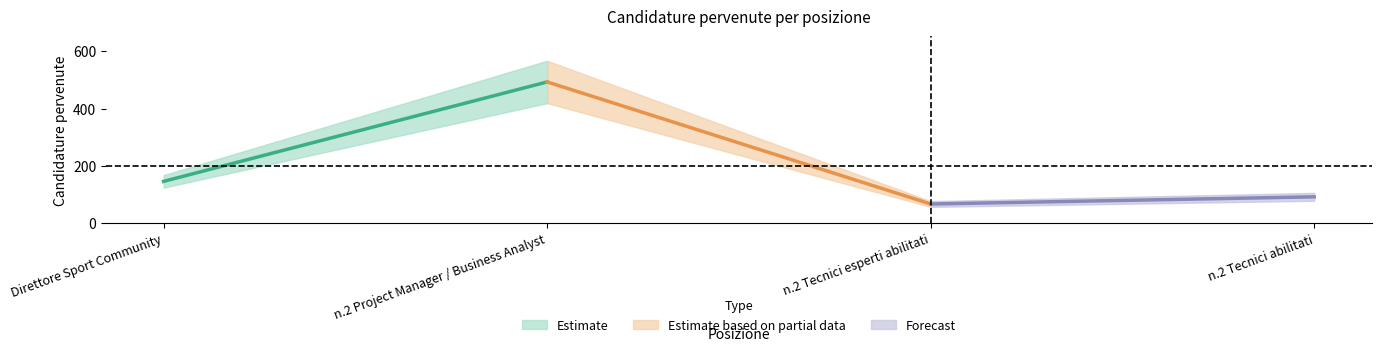

Is it true that the value at n.2 Tecnici abilitati is 92?

True